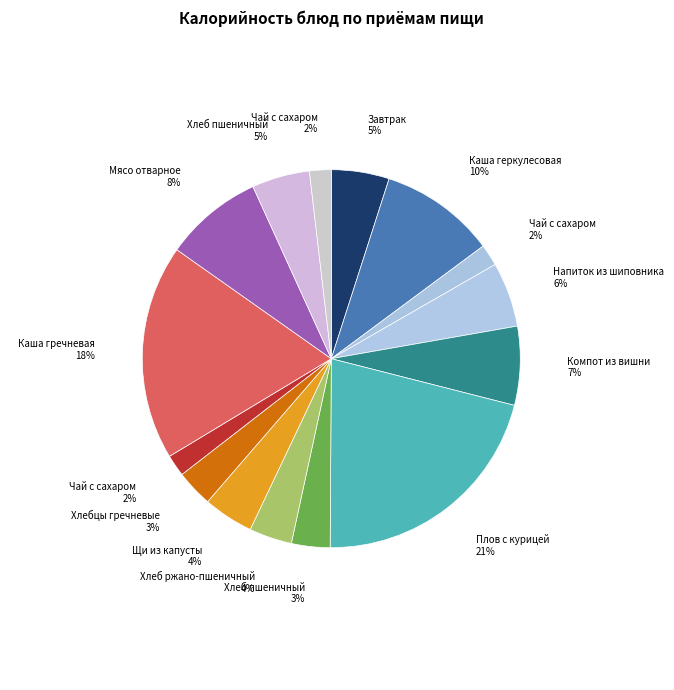

Which slice is the smallest?

Чай с сахаром (завтрак)